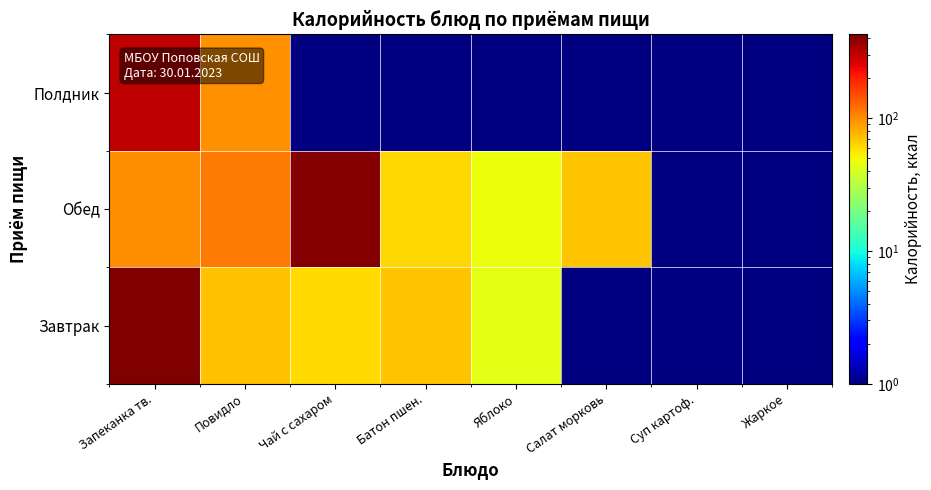

Between Чай с сахаром and Салат морковь, which is larger?

Чай с сахаром